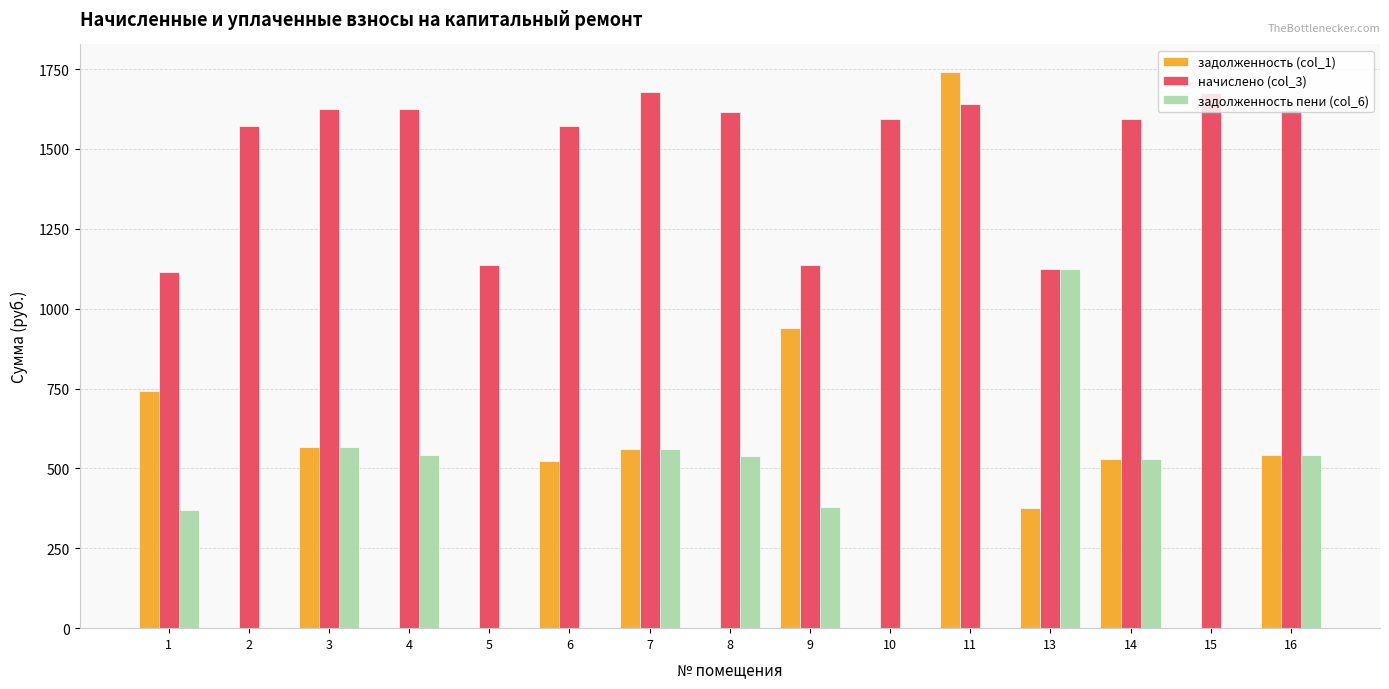

How many groups of bars are there?

15